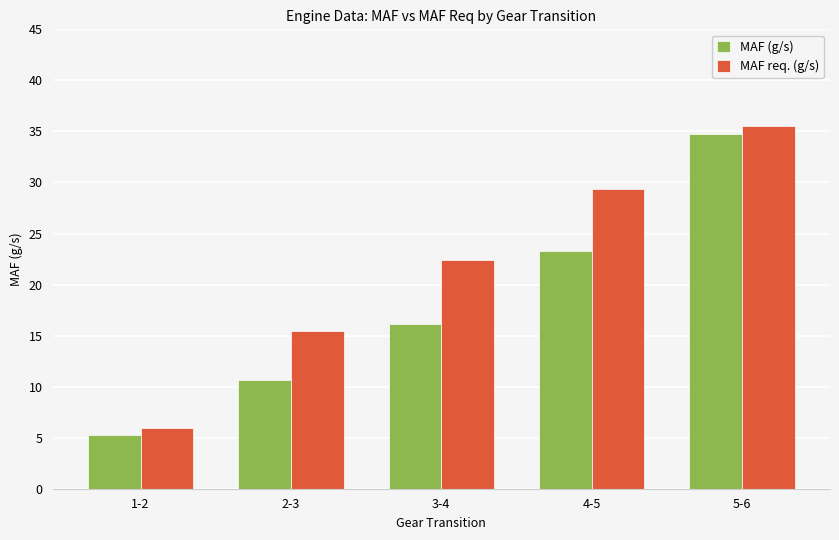

How many categories are shown in the chart?

5